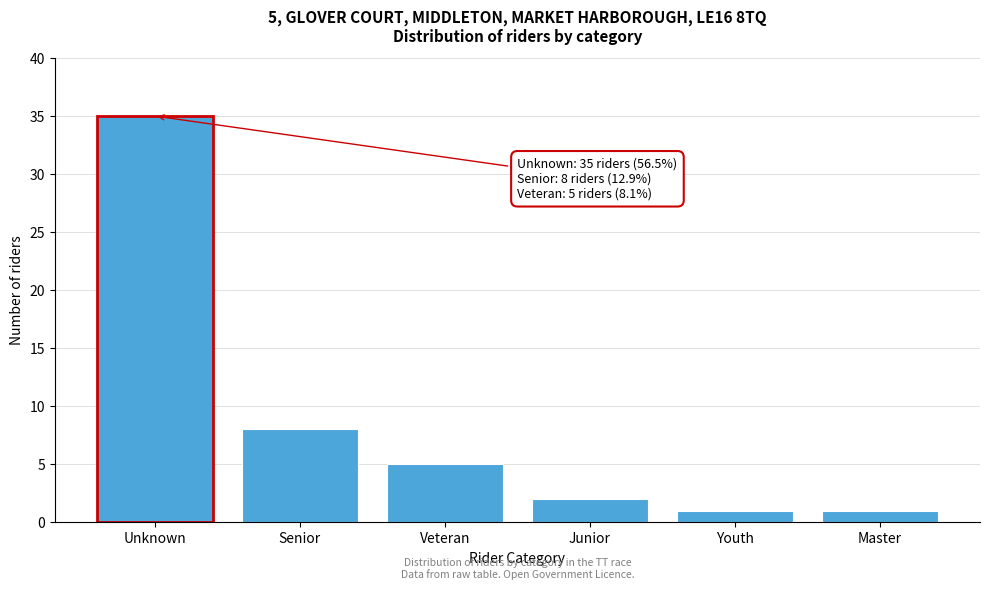

Reading left to right, transcribe all the data shown in this chart.

35	8	5	2	1	1